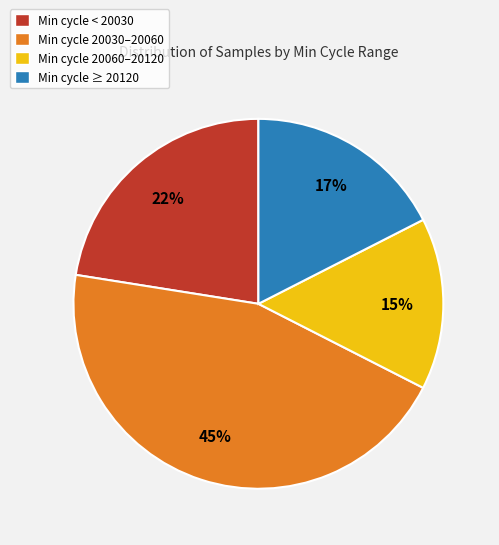

Is there any slice that represents more than half of the pie?

No